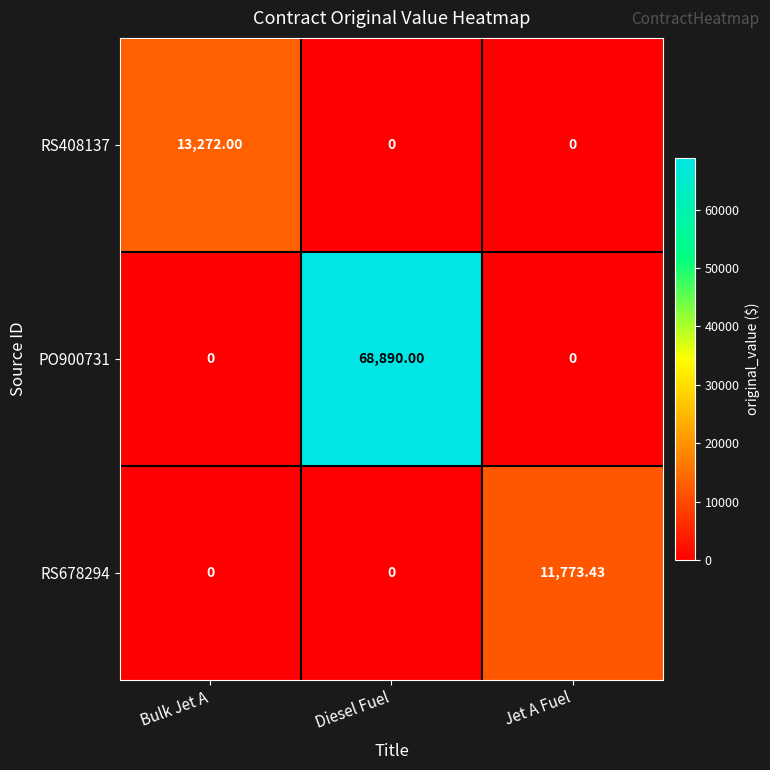

At which category is the sum across all series the highest?

Diesel Fuel